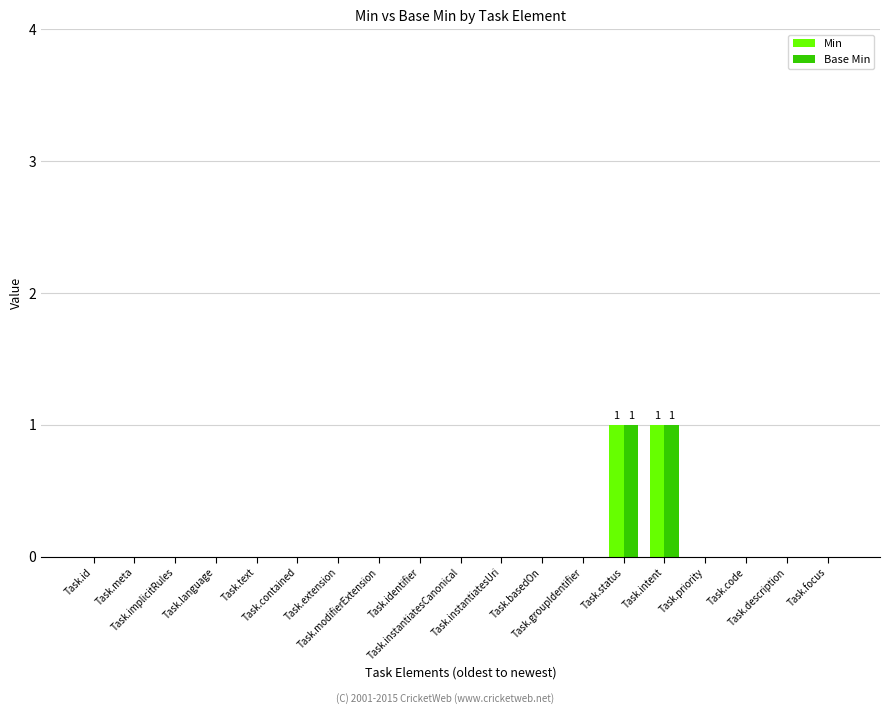

Count the Min values in the range 0 to 1.

19